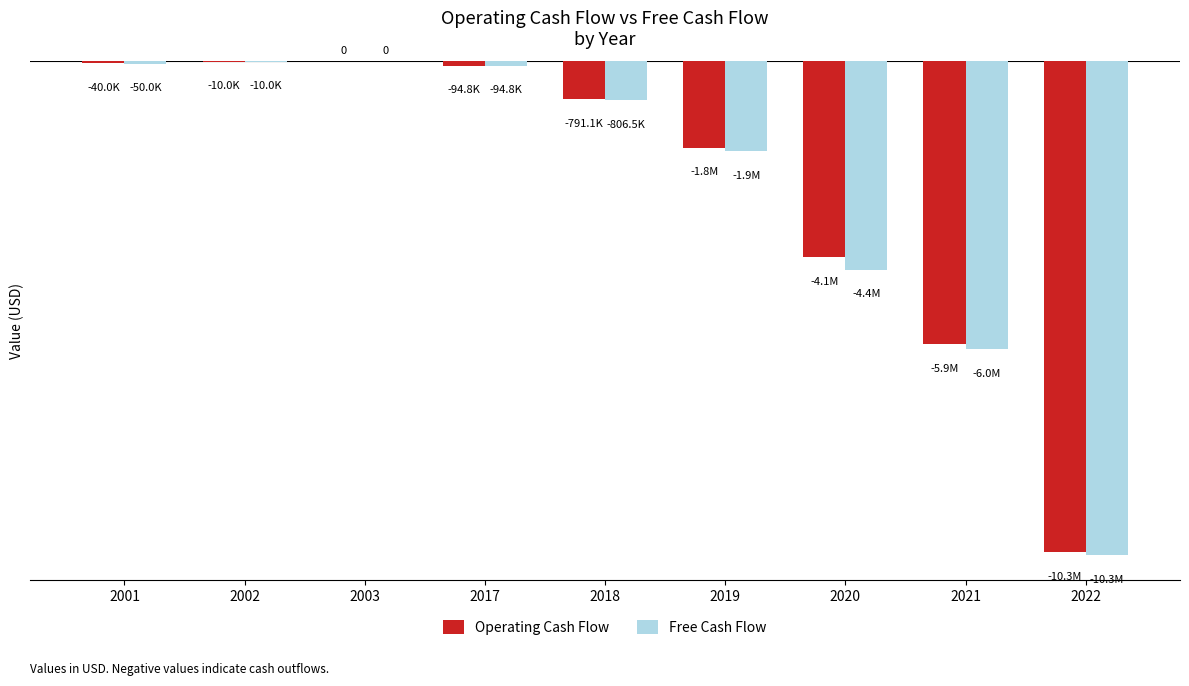

Are the bars horizontal?

No